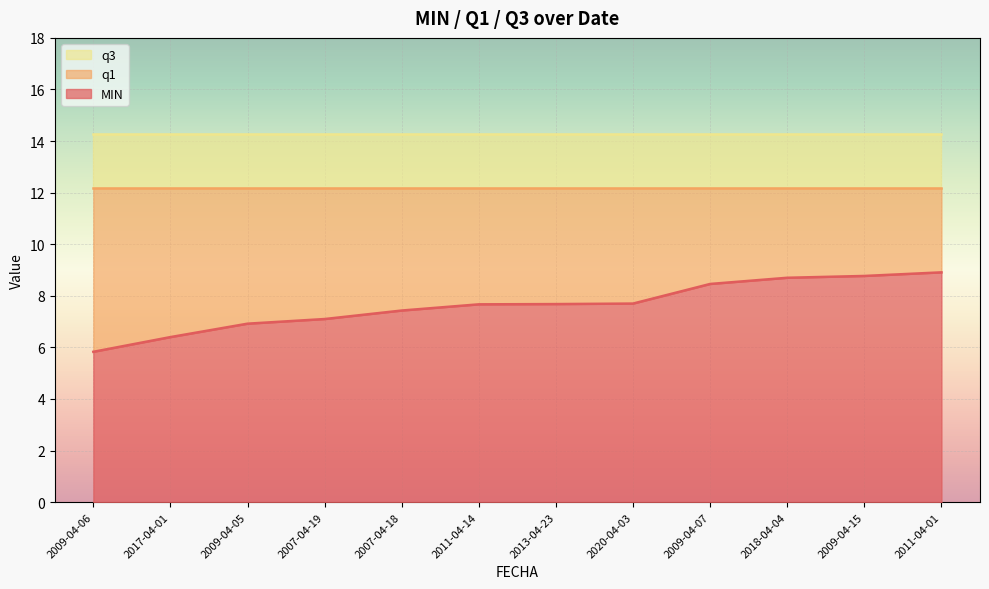

What position from the left is 2009-04-05?

3